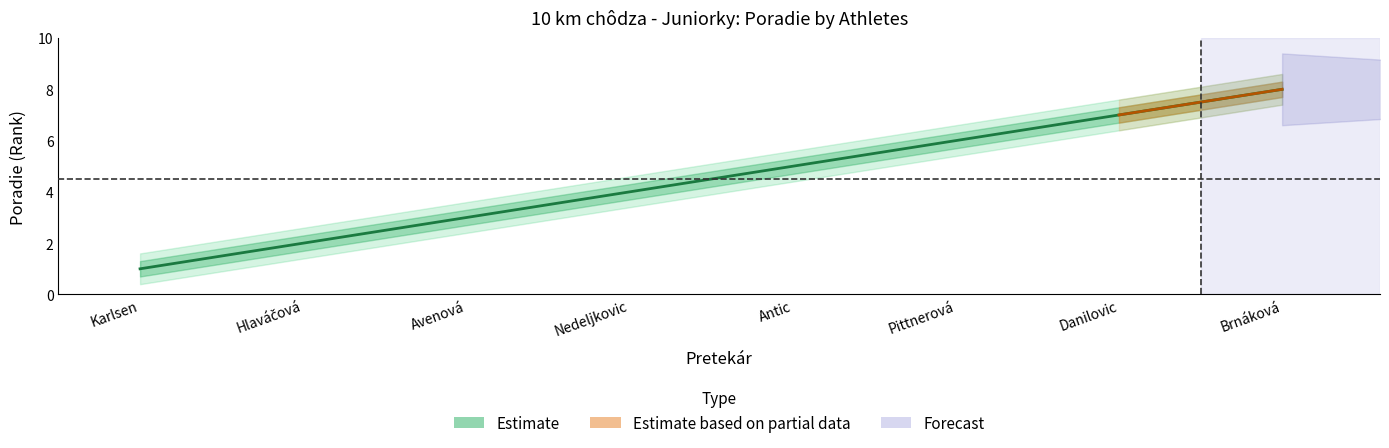

Rank the categories by value from lowest to highest.

Karlsen, Hlaváčová, Avenová, Nedeljkovic, Antic, Pittnerová, Danilovic, Brnáková